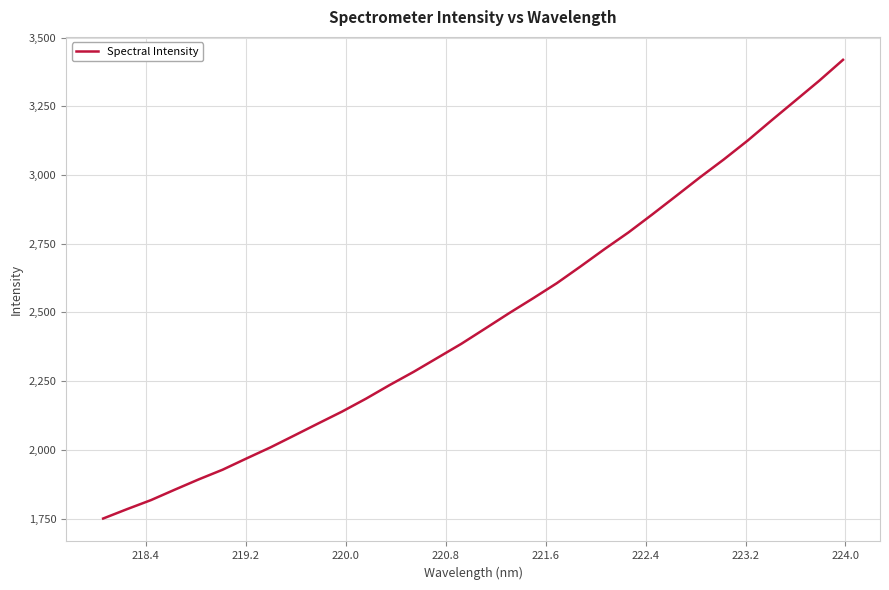

What is the minimum value shown in the chart?

1750.2